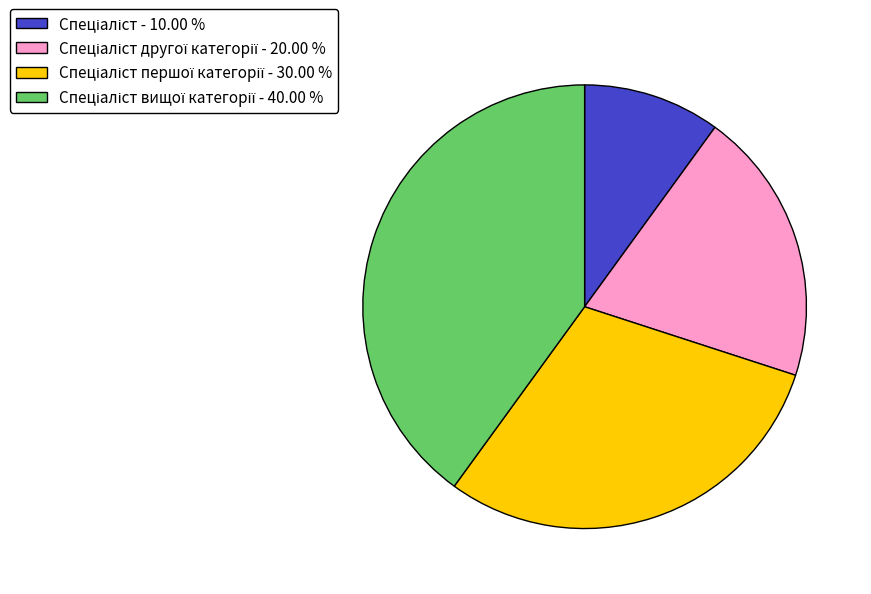

Is there a majority slice in this chart?

No